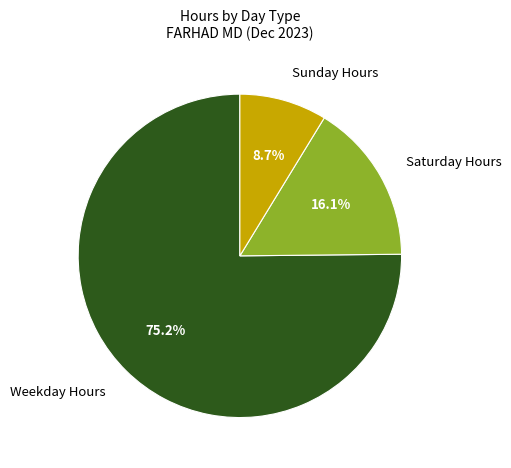

Rank the categories by value from highest to lowest.

Weekday Hours, Saturday Hours, Sunday Hours